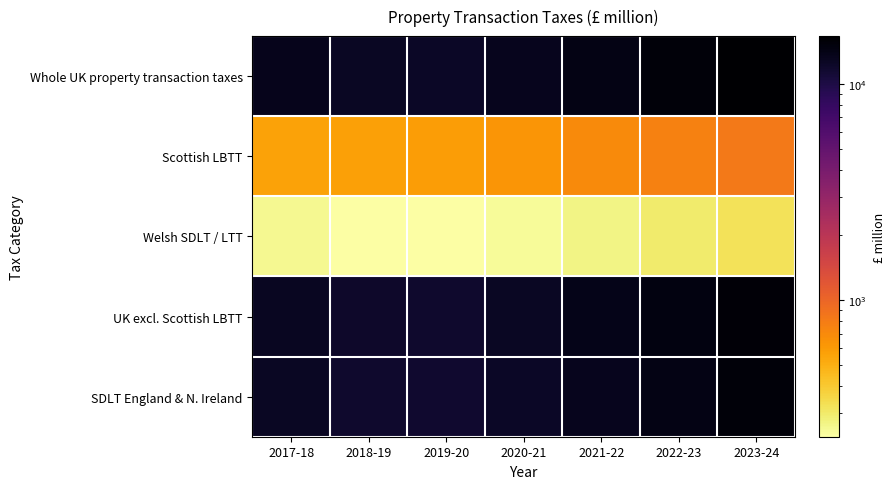

What is the greatest value displayed?

16646.9